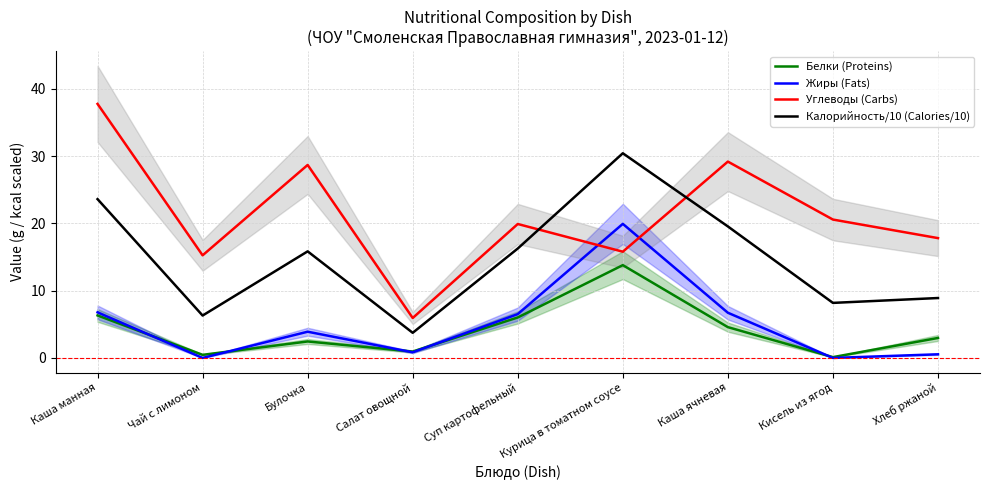

True or false: Калорийность/10 (Calories/10) has more than 1 interior local peaks.

True